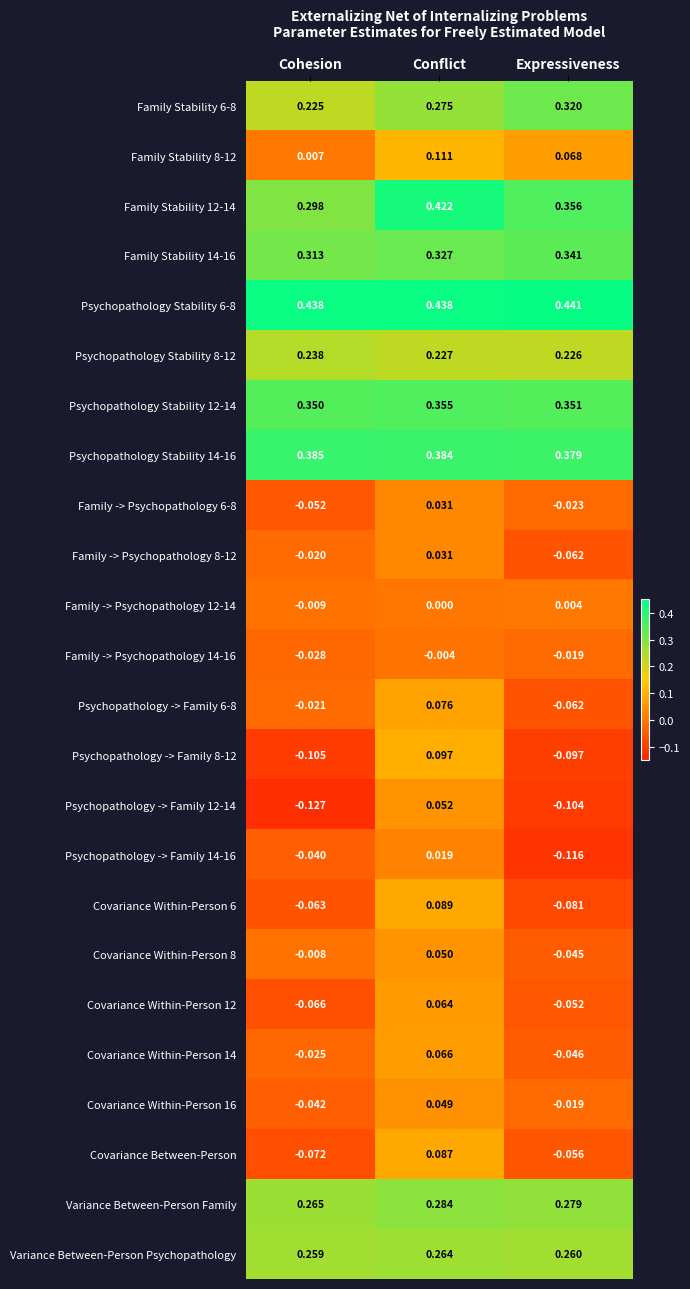

How many data points does each series have?

3